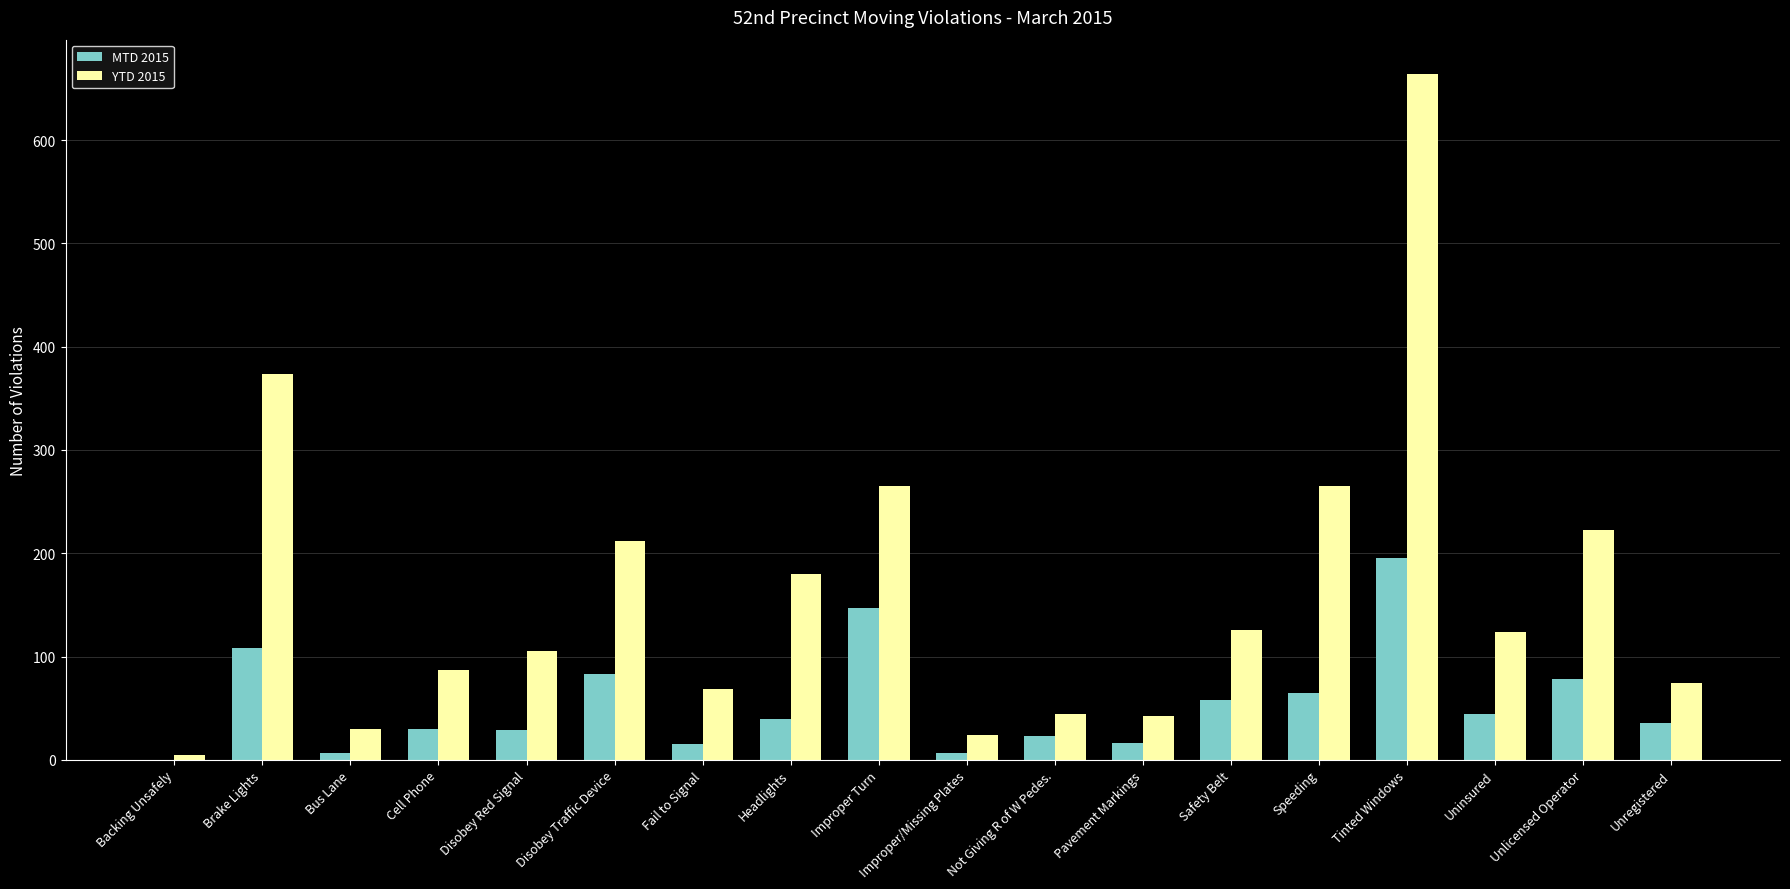

What is the sum of all YTD 2015 values?

2913